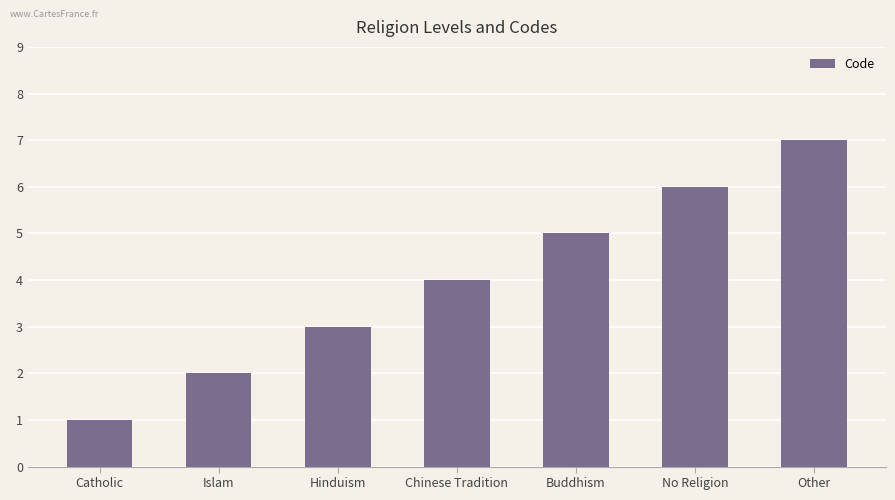

What is the smallest value displayed?

1